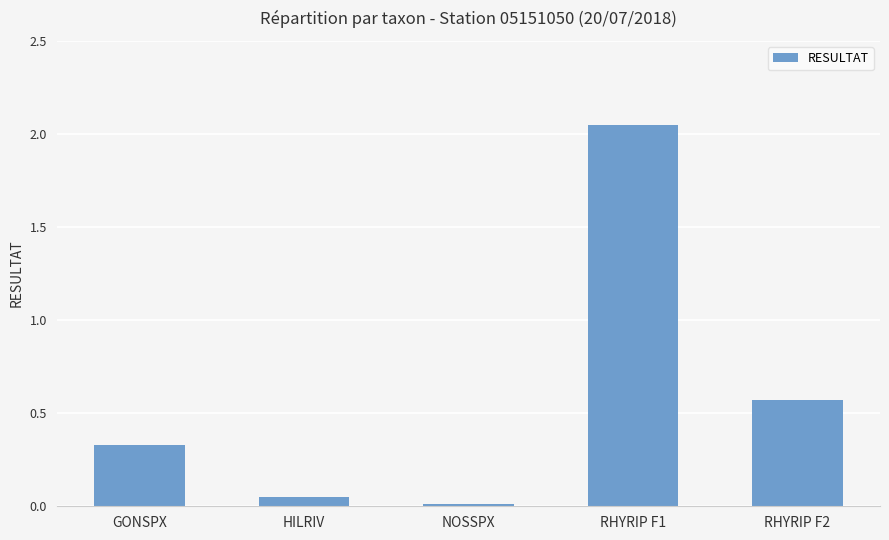

Rank the categories by value from lowest to highest.

NOSSPX, HILRIV, GONSPX, RHYRIP F2, RHYRIP F1